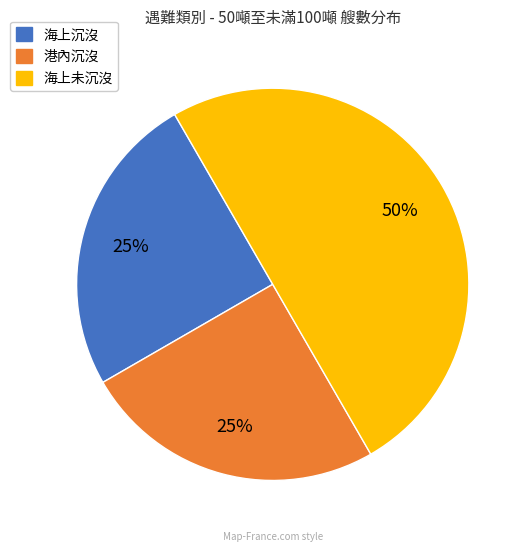

What is the ratio of the value at 海上未沉沒 to the value at 港內沉沒?

2.0